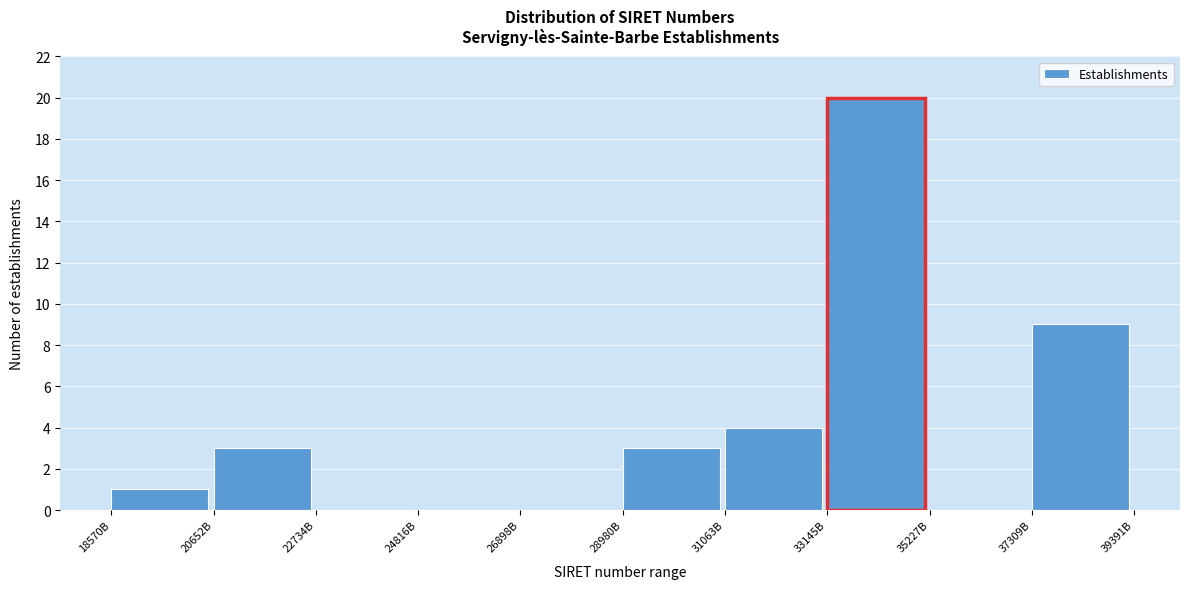

Reading right to left, what are all the values shown in this chart?

37309B=9	35227B=0	33145B=20	31063B=4	28980B=3	26898B=0	24816B=0	22734B=0	20652B=3	18570B=1